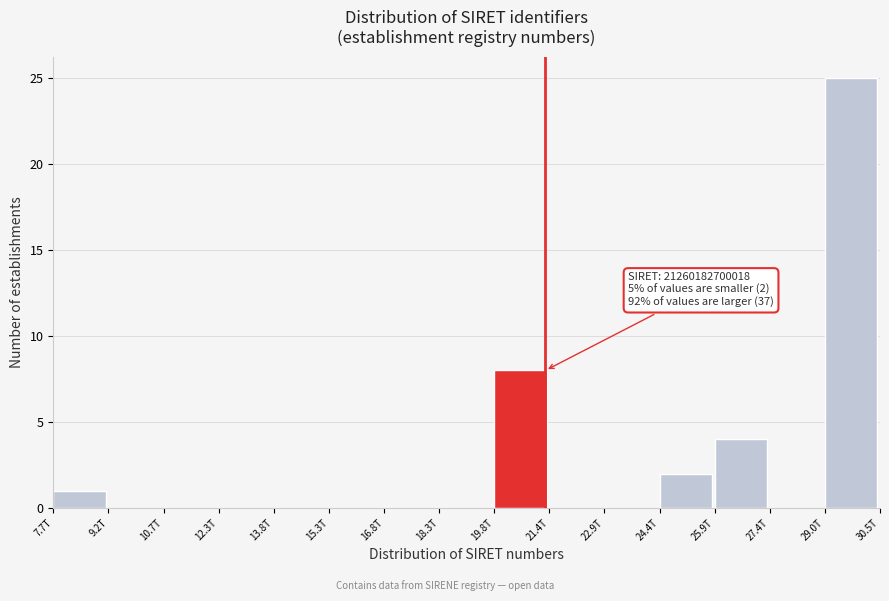

Reading left to right, list all the values displayed in this chart.

7.7T=1	9.2T=0	10.7T=0	12.3T=0	13.8T=0	15.3T=0	16.8T=0	18.3T=0	19.8T=8	21.4T=0	22.9T=0	24.4T=2	25.9T=4	27.4T=0	29.0T=25